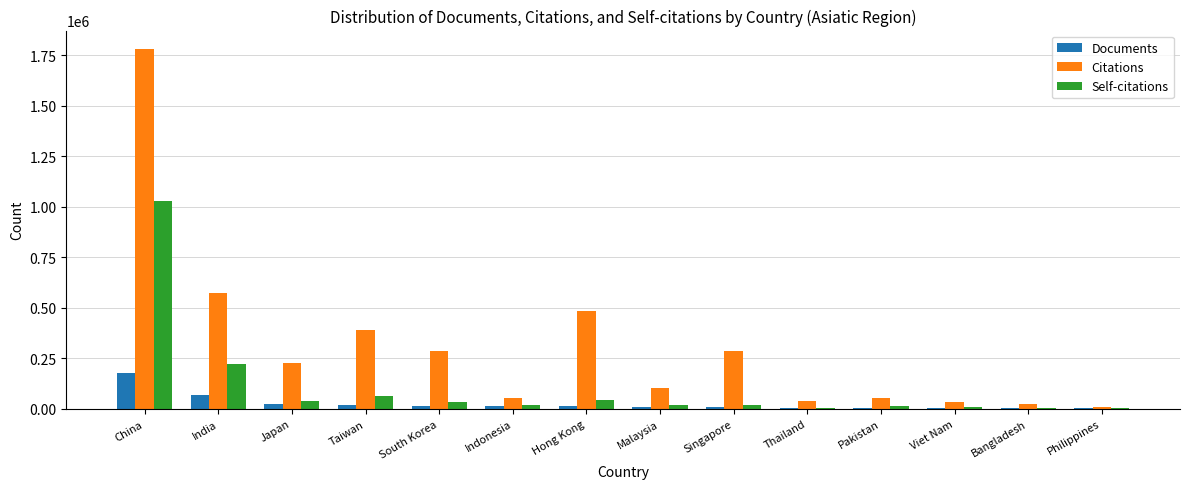

Count the number of categories in the chart.

14